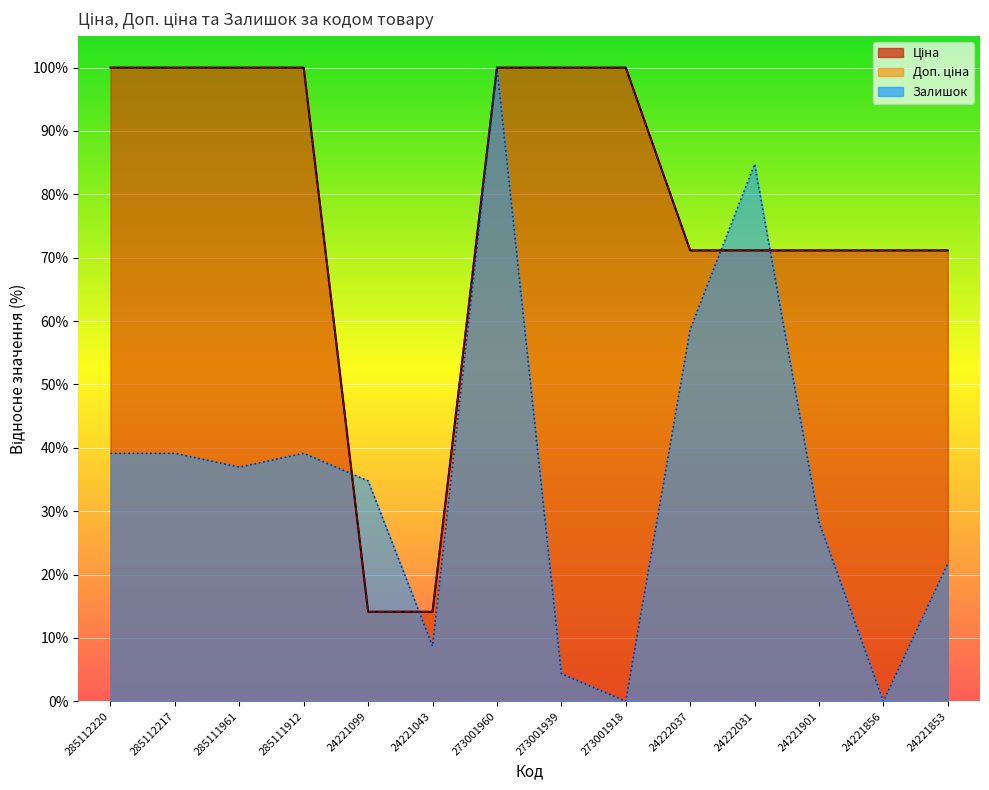

What are all the series names shown in the legend?

Ціна, Доп. ціна, Залишок